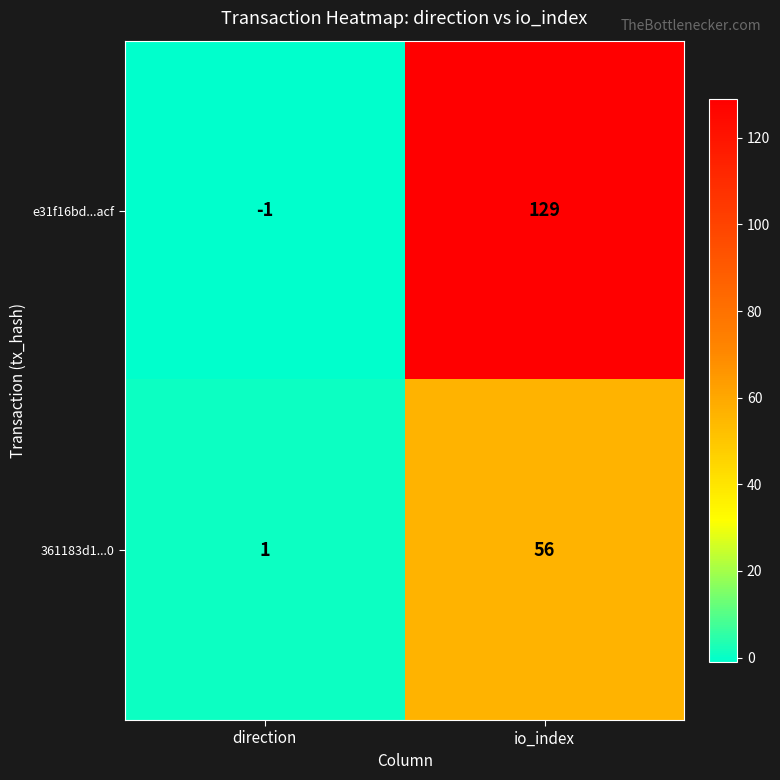

List the series in order of their overall mean, lowest first.

361183d1...0, e31f16bd...acf